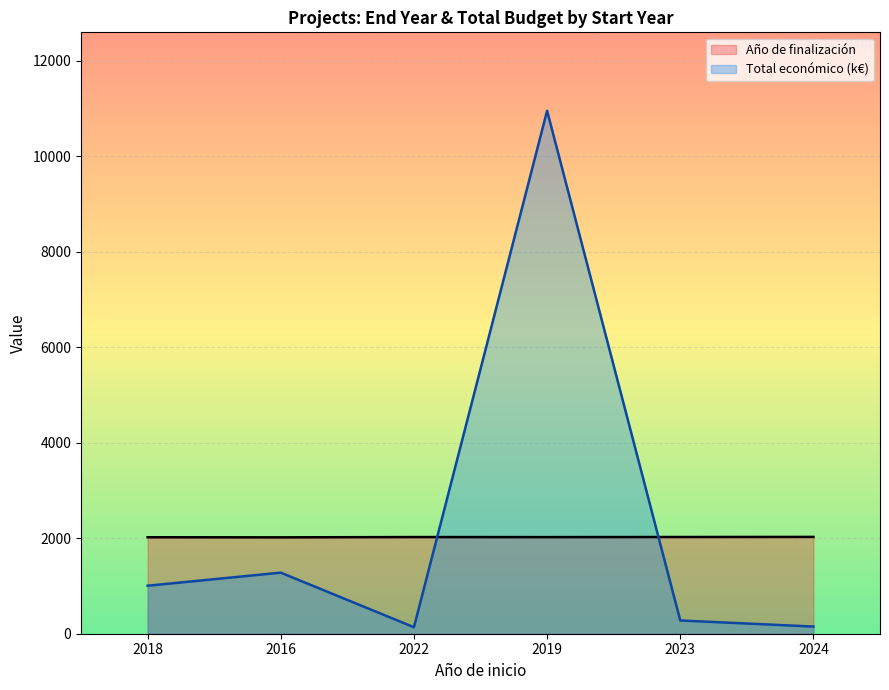

How many times do Total económico and Año de finalización cross each other?

2